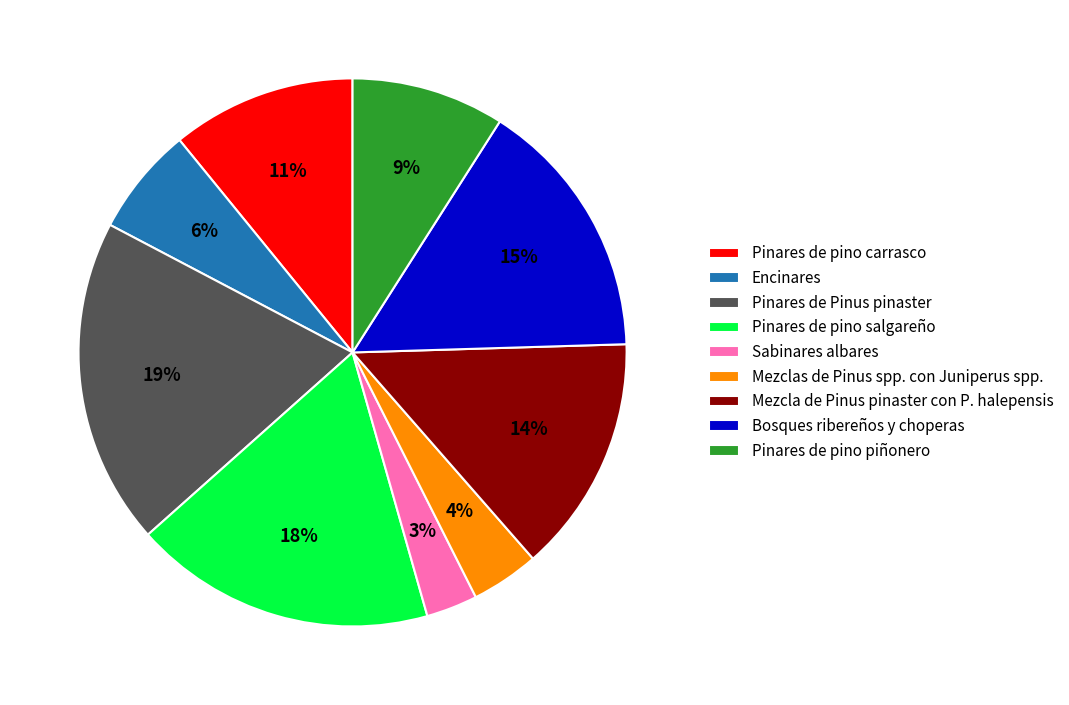

True or false: Pinares de Pinus pinaster accounts for 8% of the total.

False